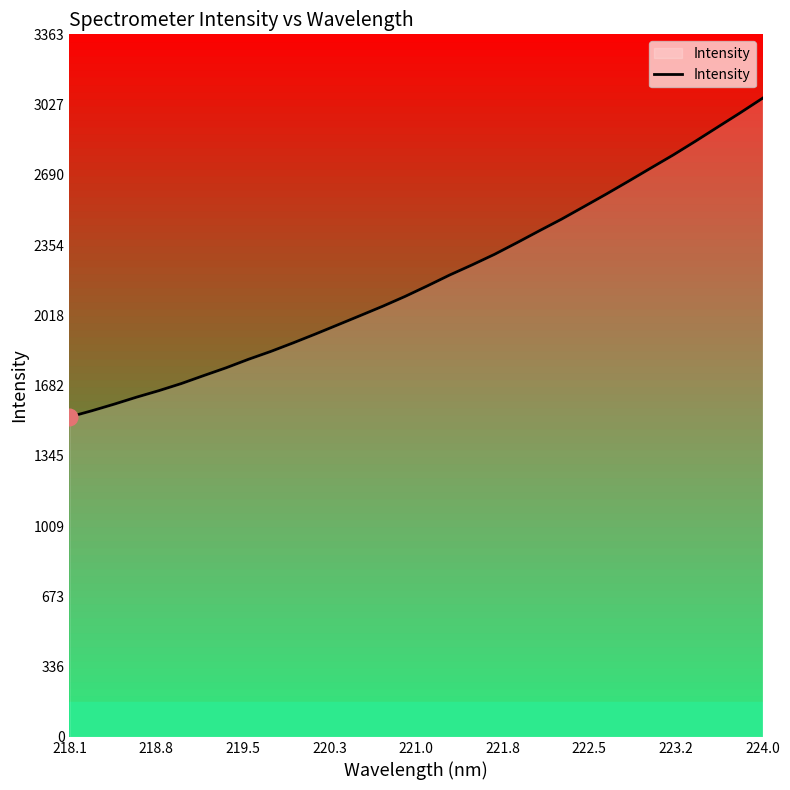

What is the smallest value displayed?

1531.5